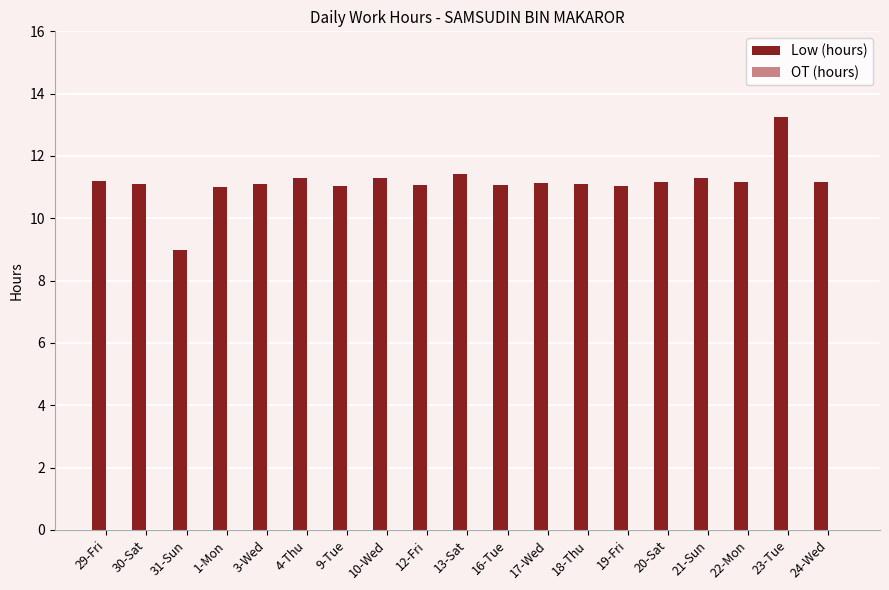

What value does the data have at 17-Wed?

11.1